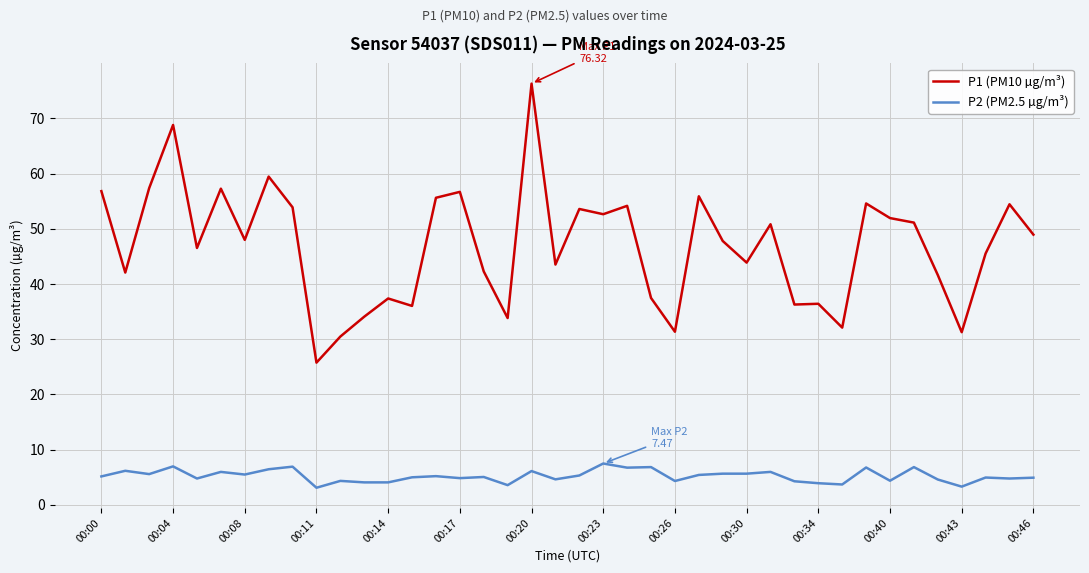

List the series in order of their overall mean, lowest first.

P2 (PM2.5 µg/m³), P1 (PM10 µg/m³)